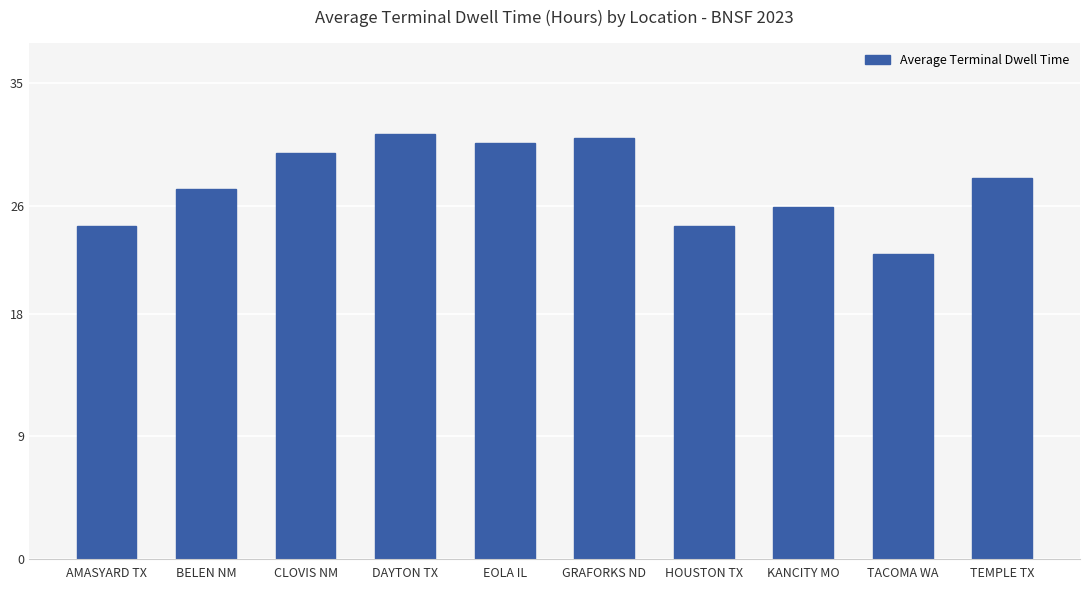

What is the greatest value displayed?

31.3